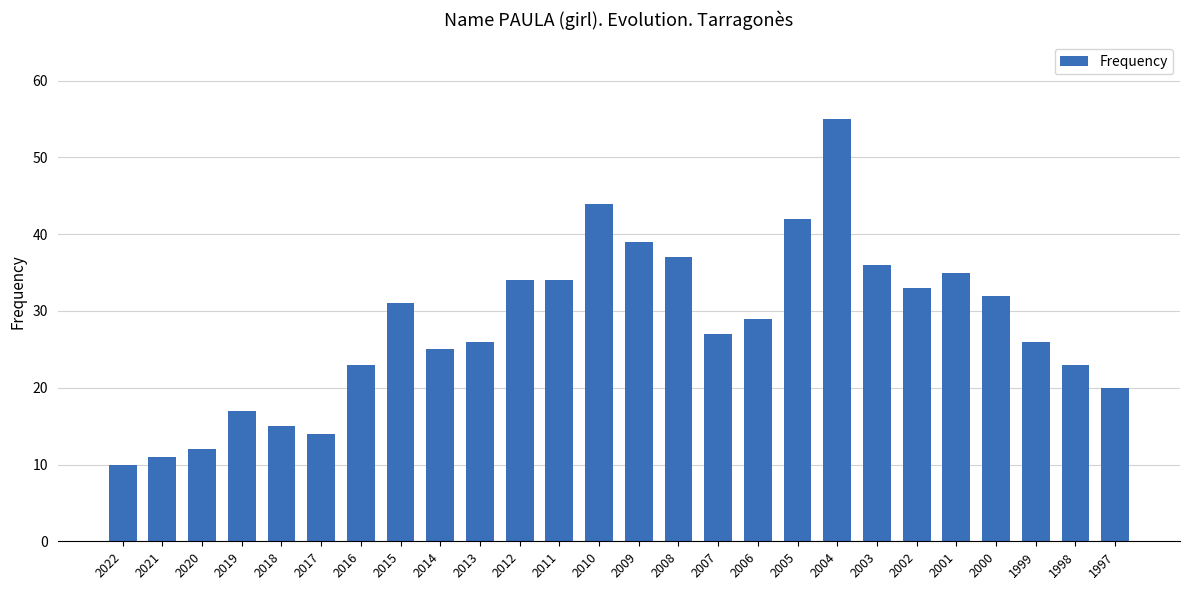

The chart shows a value of 42 at 2005. True or false?

True